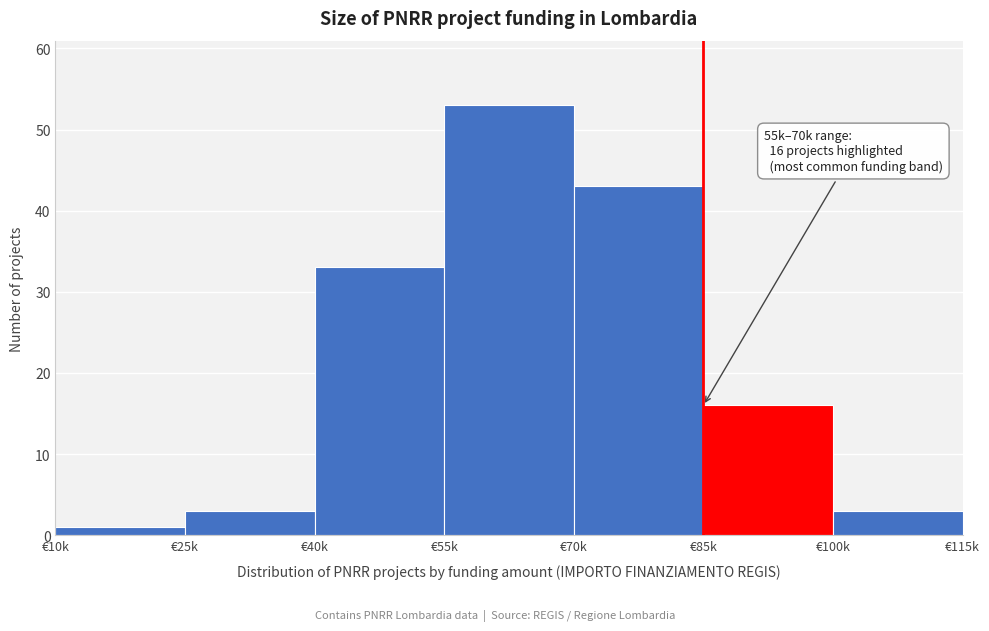

Reading right to left, list all the values displayed in this chart.

3	16	43	53	33	3	1